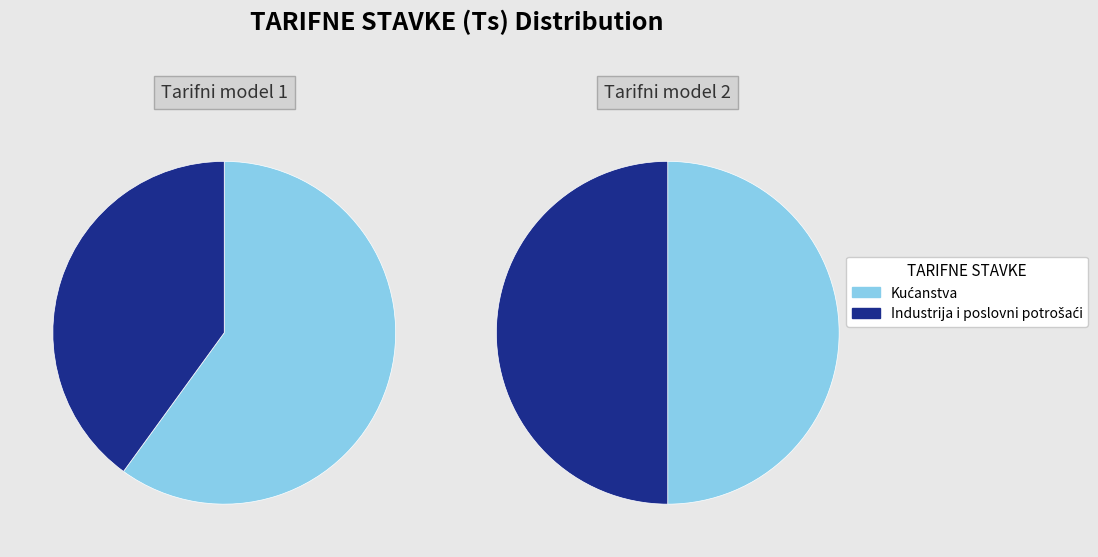

The Kućanstva slice represents 54% of the pie. True or false?

False